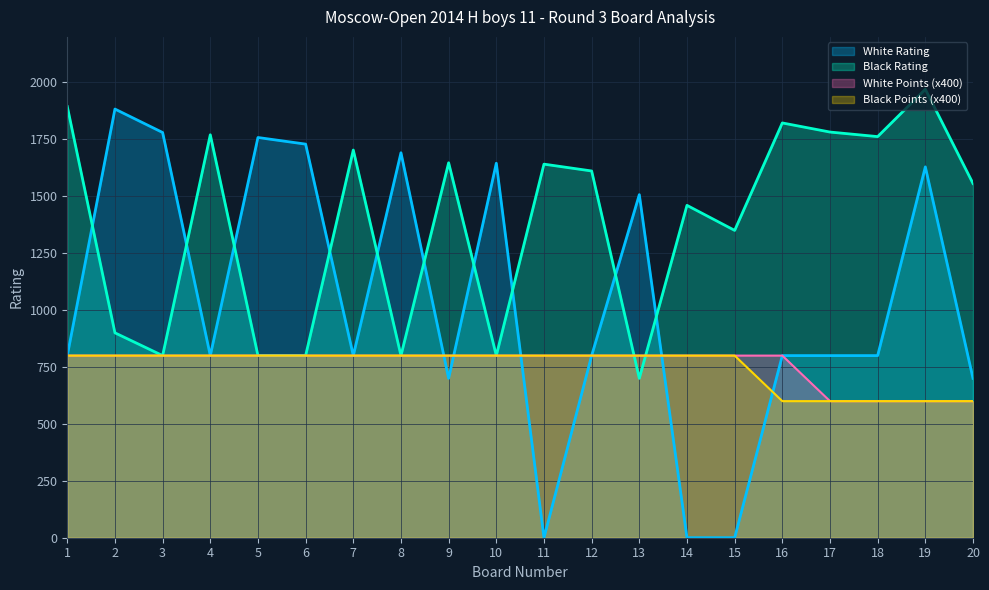

At which label is White Rating closest to 941?

1